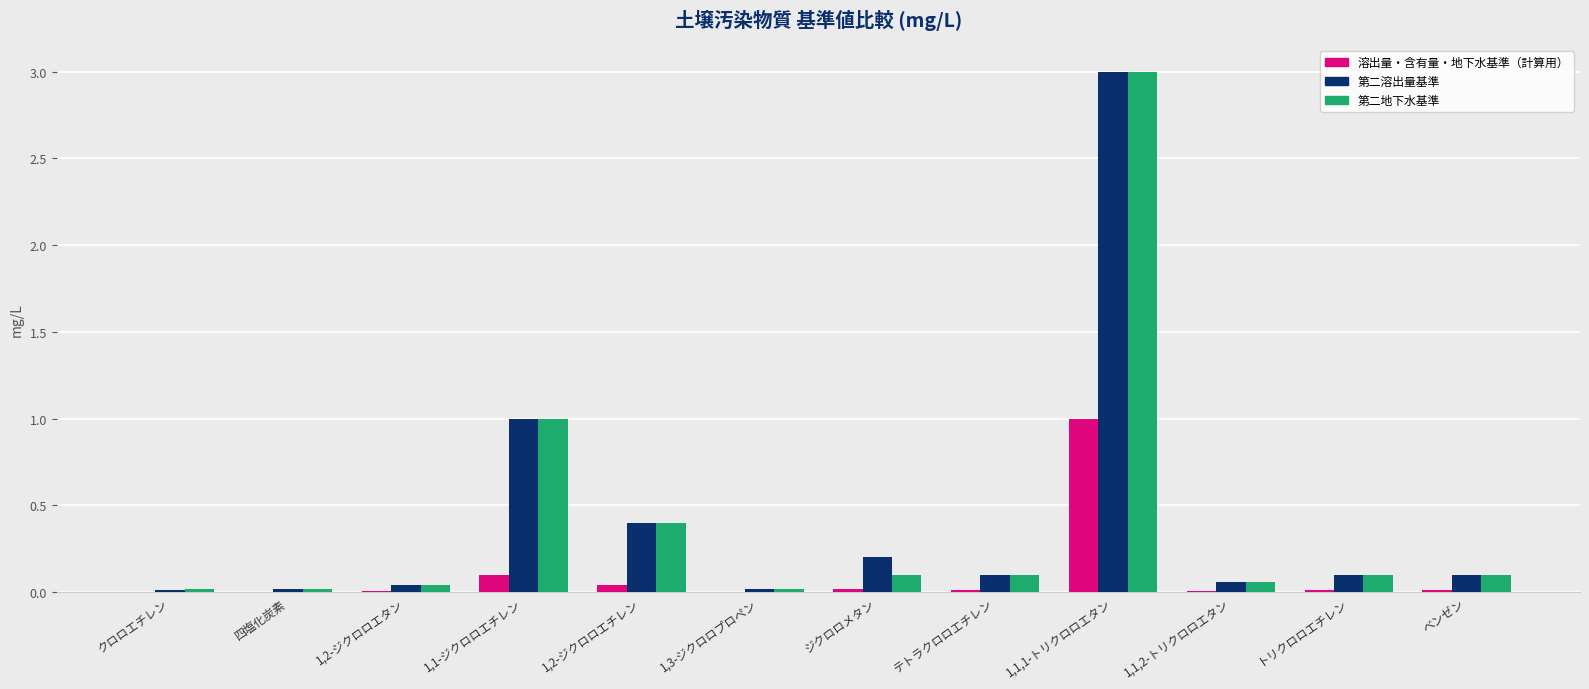

Which category has the highest value across all series?

1,1,1-トリクロロエタン